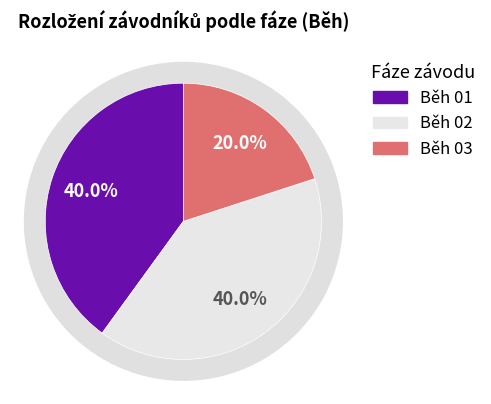

Which slice is the smallest?

Běh 03